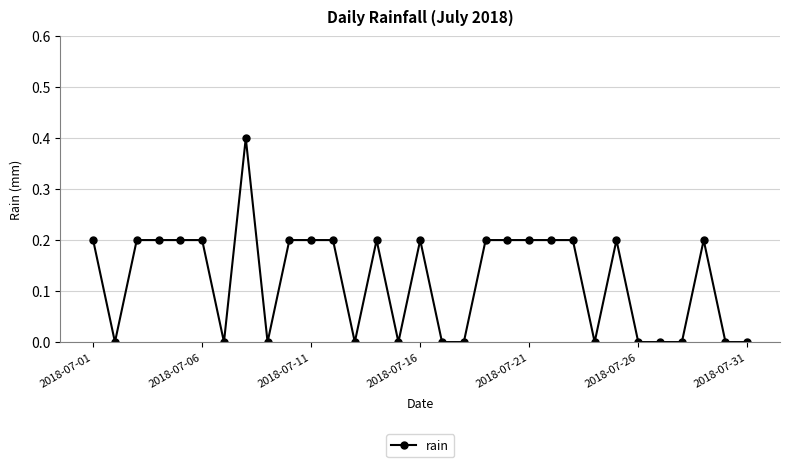

What is the greatest value displayed?

0.4